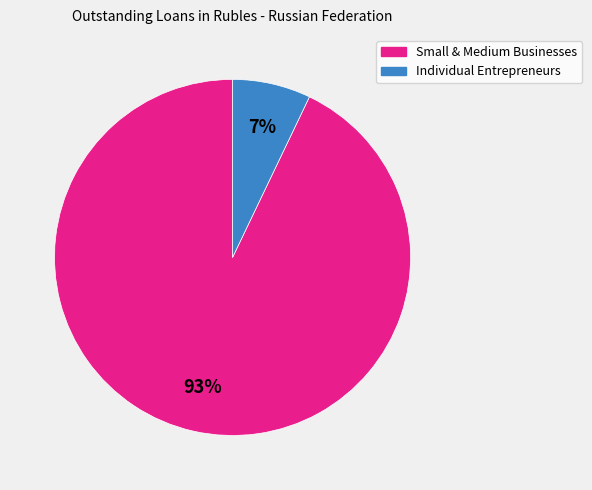

To the nearest percent, what is the average slice percentage?

50%